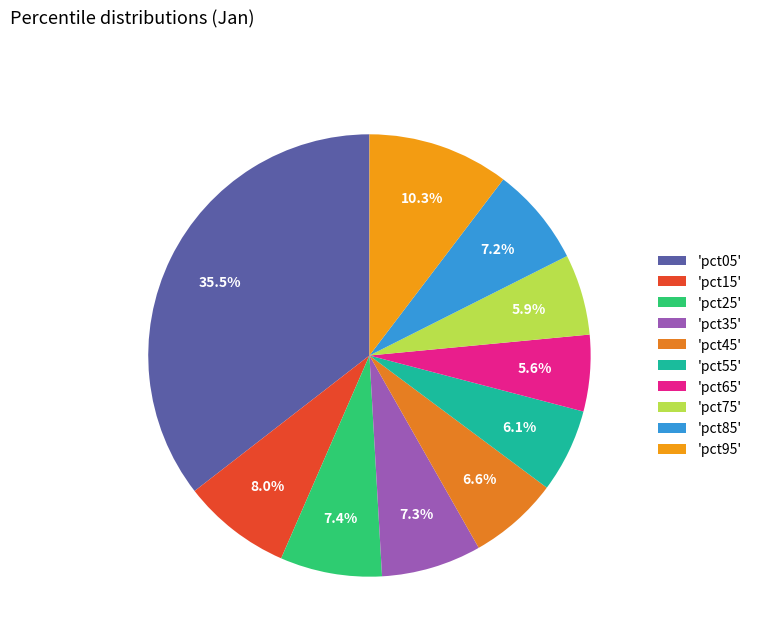

How many slices are in this pie chart?

10